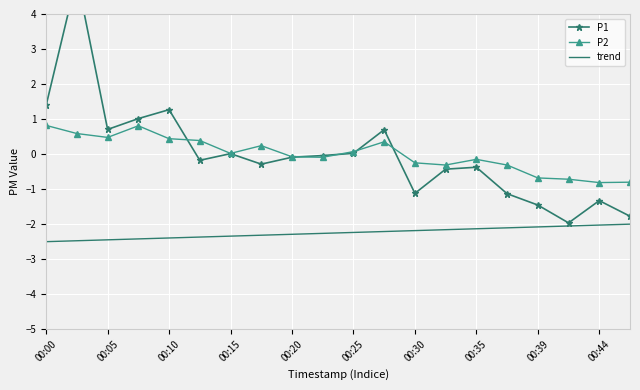

How many values in P2 are above zero?

10